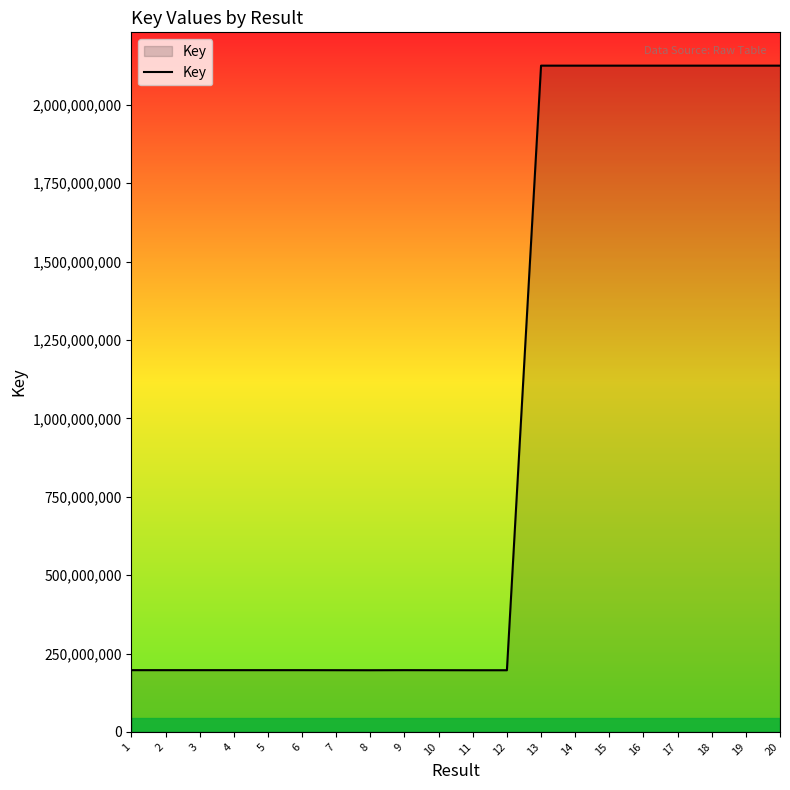

How many categories are shown in the chart?

20